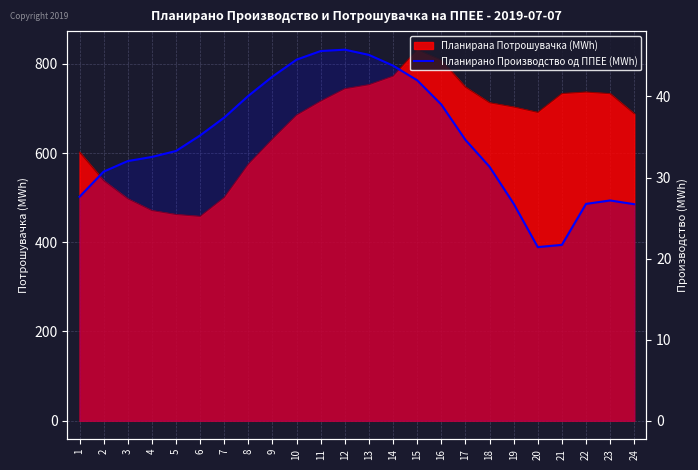

What is the minimum value shown in the chart?

21.4